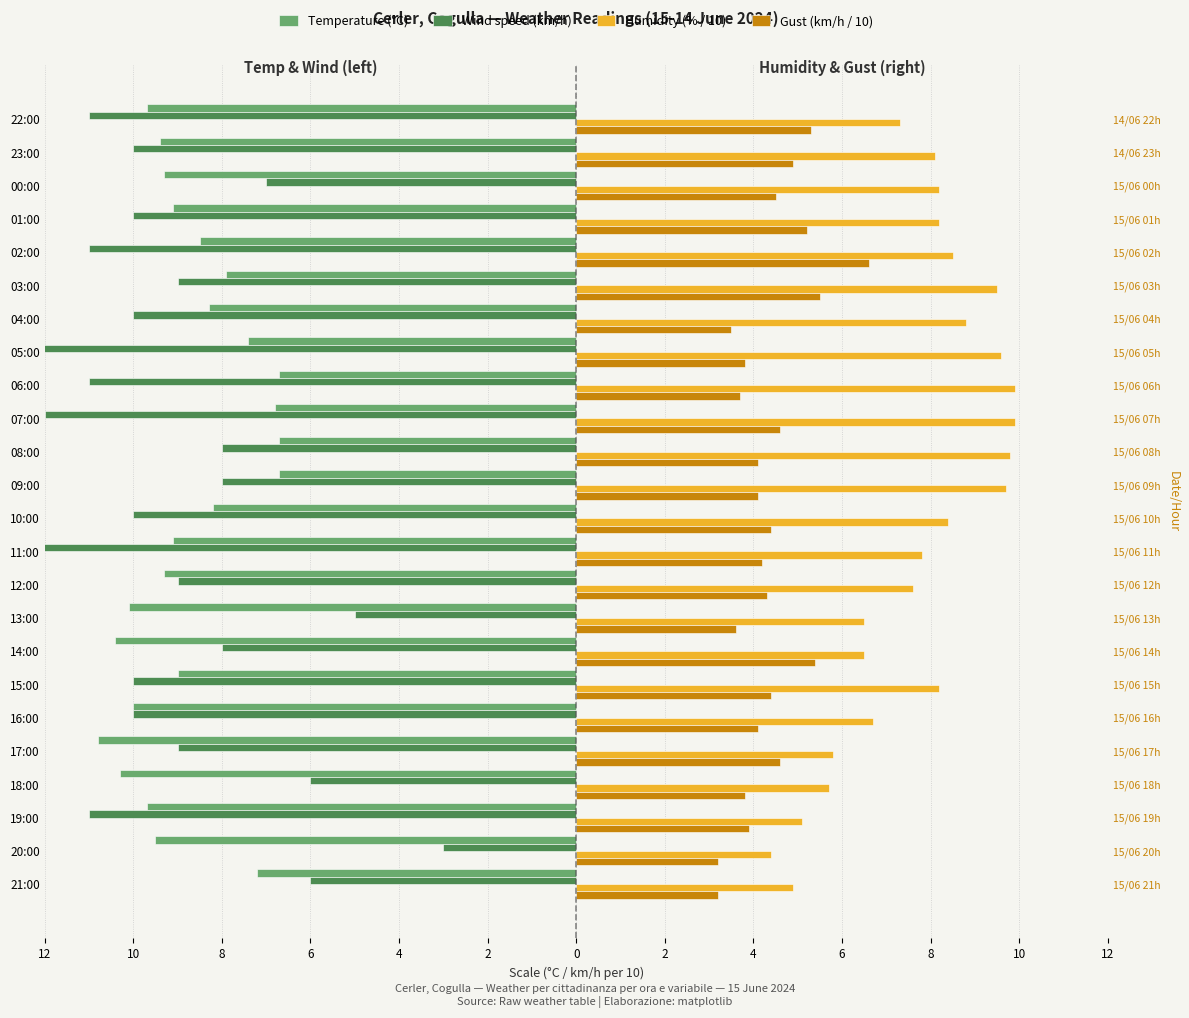

Between 13:00 and 01:00, which series saw the biggest shift?

Wind speed (km/h)